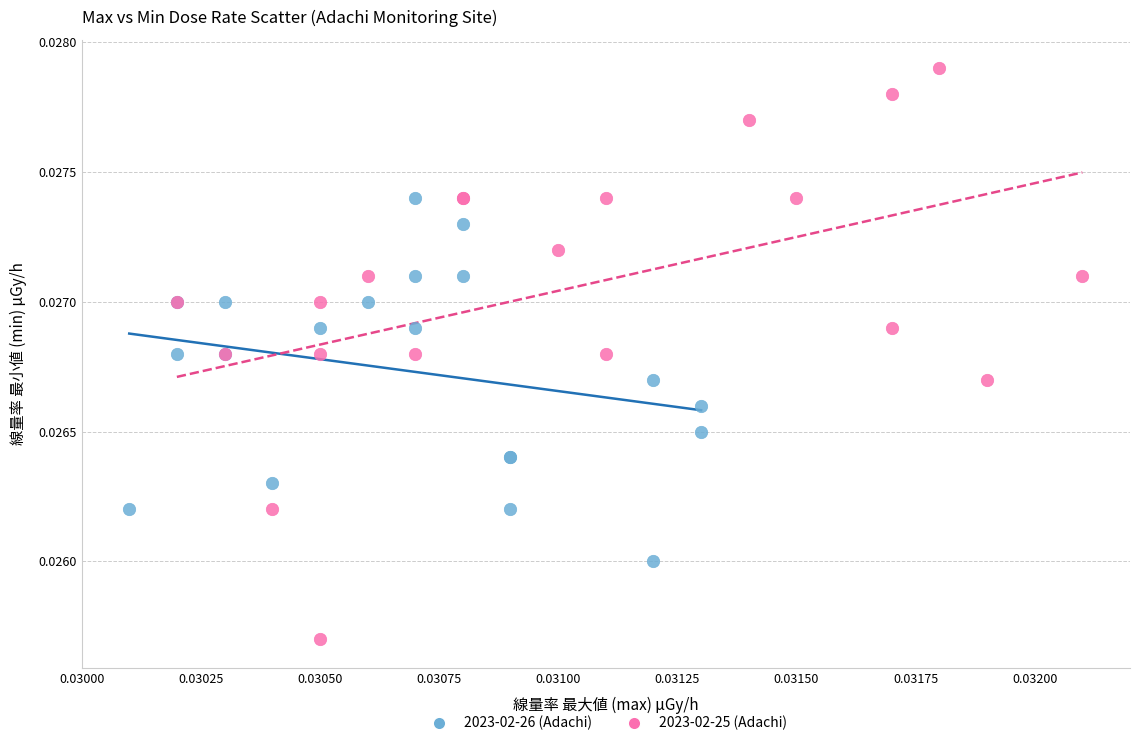

Which series contains the highest Y value?

2023-02-25 (Adachi)